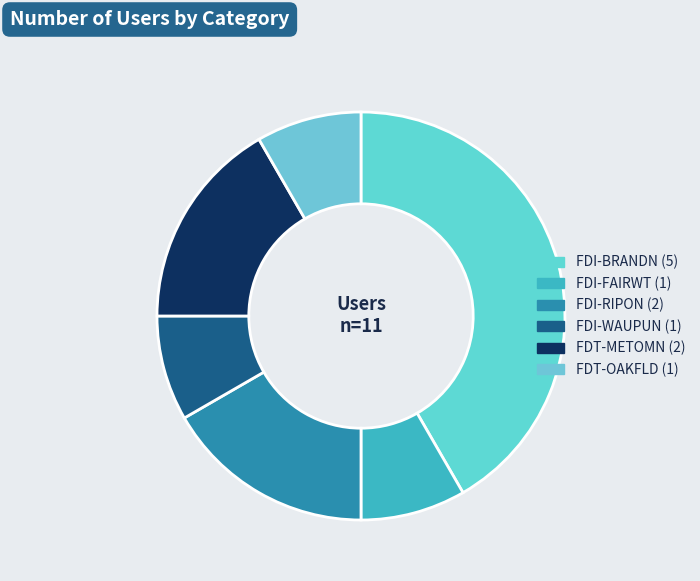

What is the ratio of the value at FDI-WAUPUN to the value at FDI-FAIRWT?

1.0